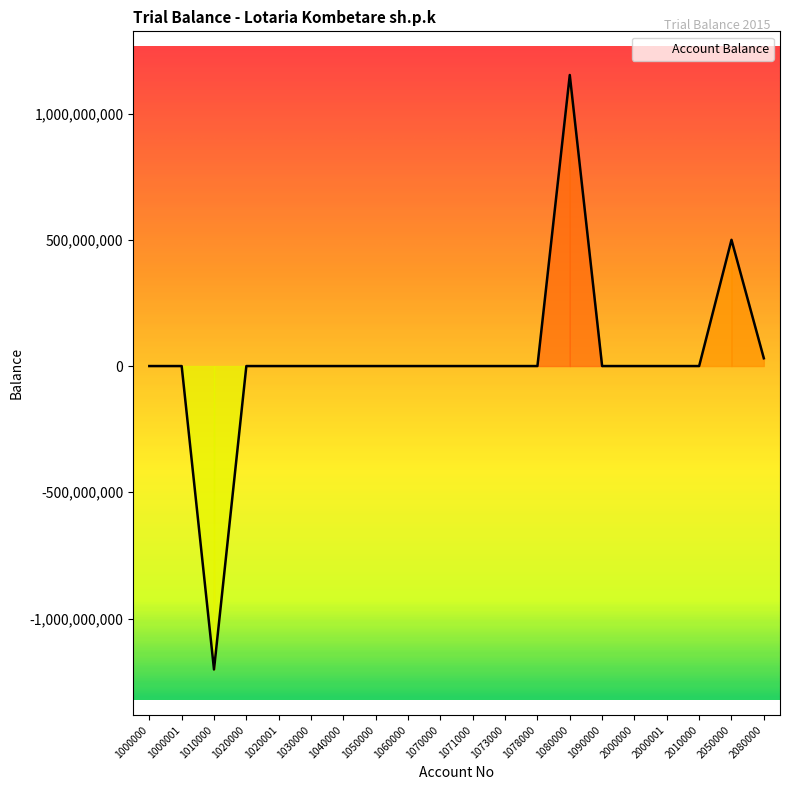

What is the greatest value displayed?

1152911332